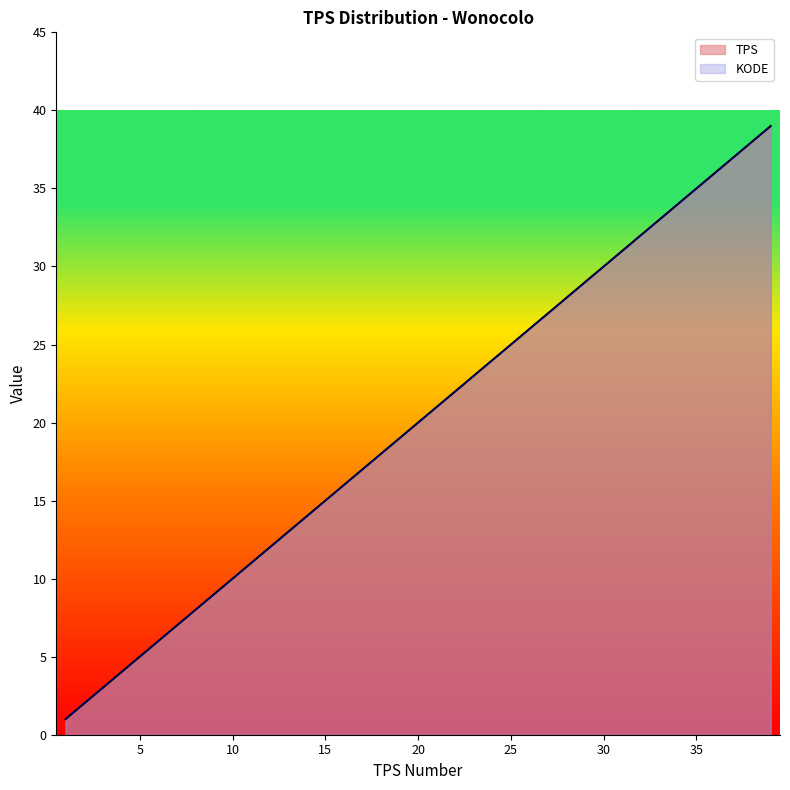

What is the total value across all series at 1?

2